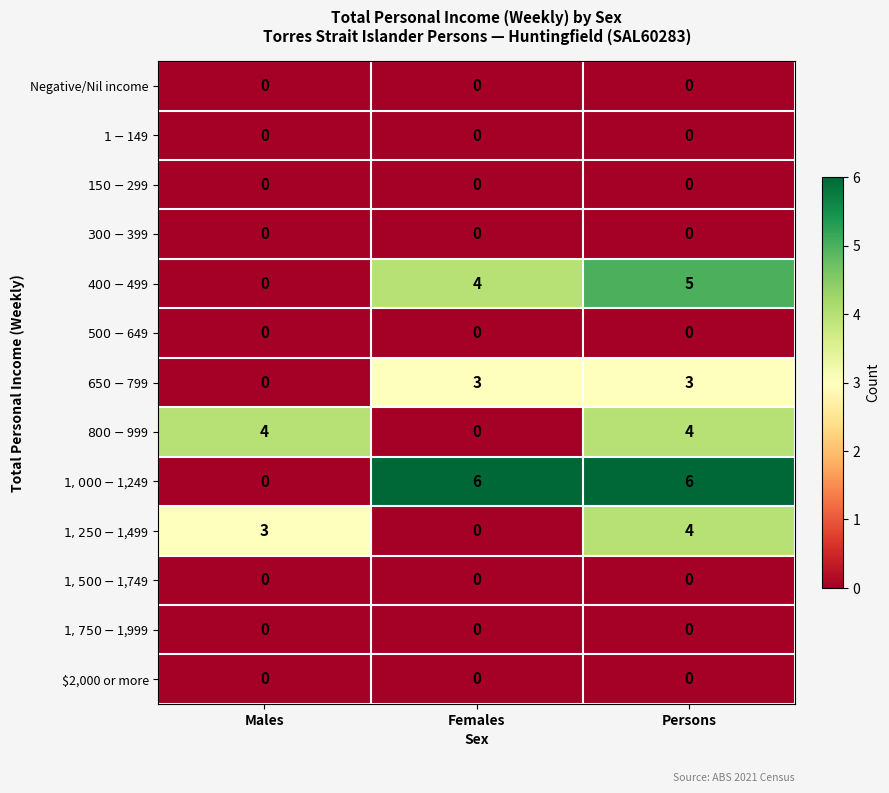

Count the number of data series in this chart.

13